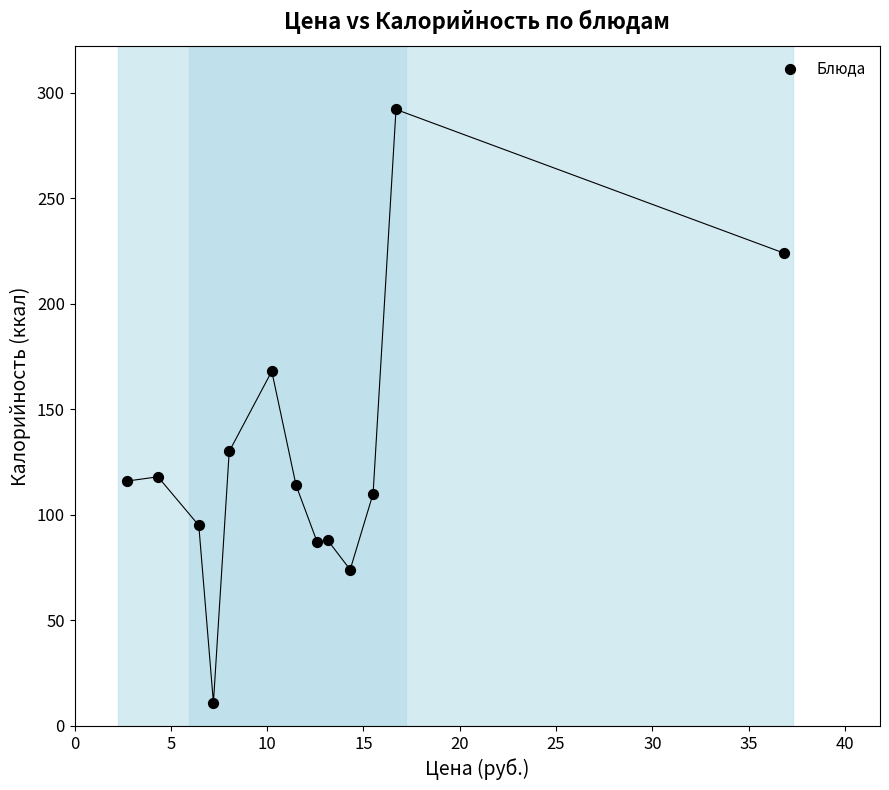

What is the range of Y values (max minus min)?

281